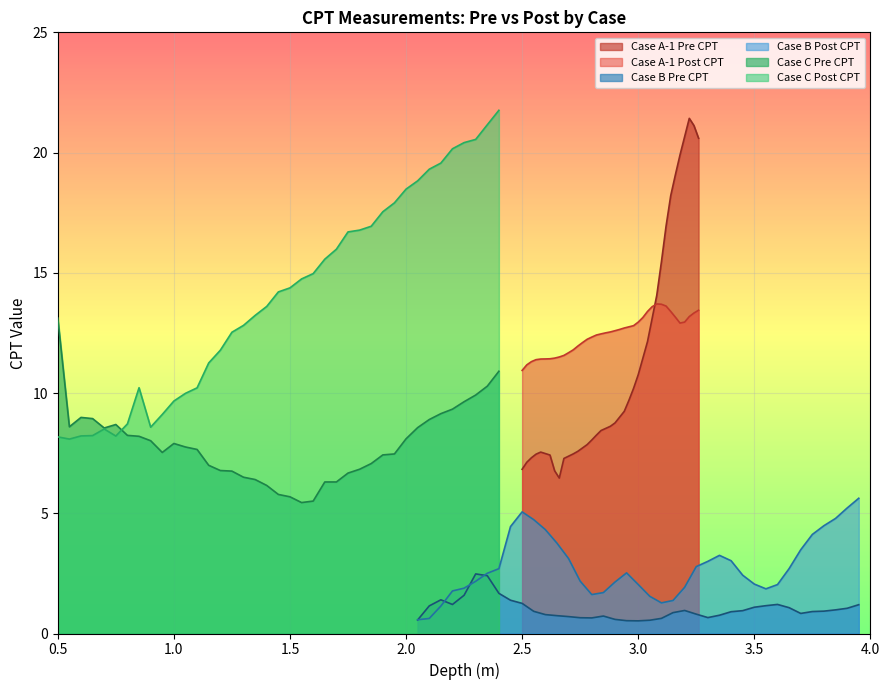

What value does the Case B Pre CPT series have at 3.8?

0.9